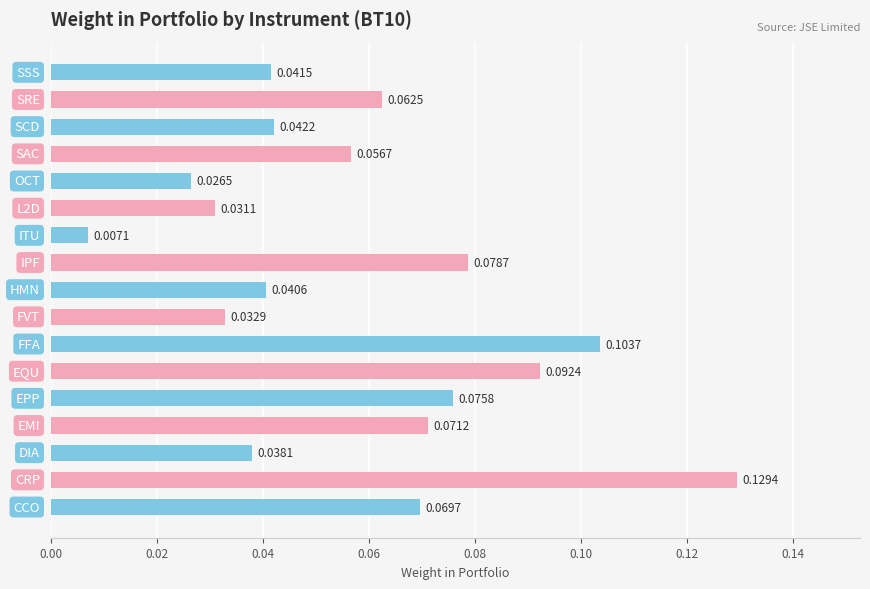

Does the chart contain any negative values?

No